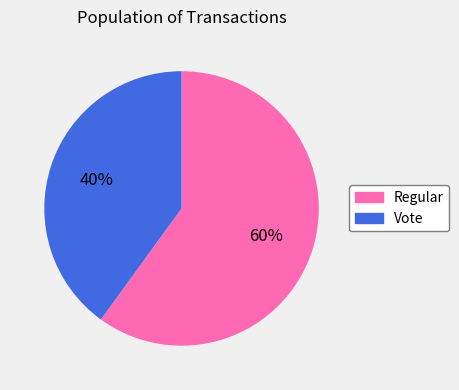

How many segments does this pie chart have?

2